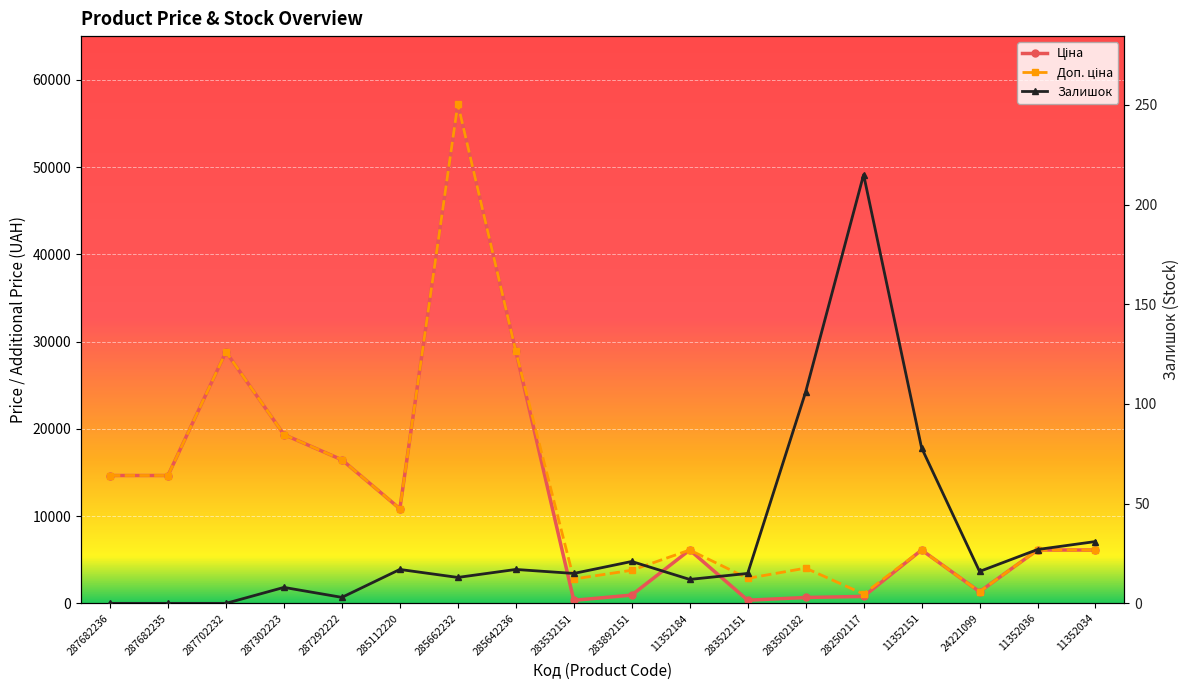

How many positive values does the Залишок series have?

15